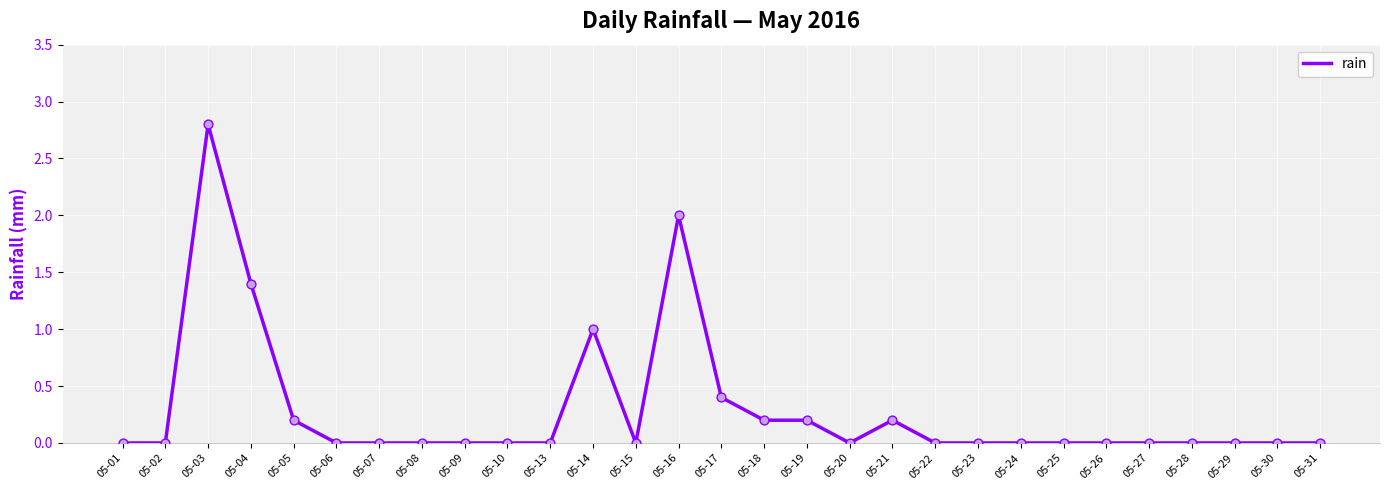

Between 05-05 and 05-04, which is larger?

05-04